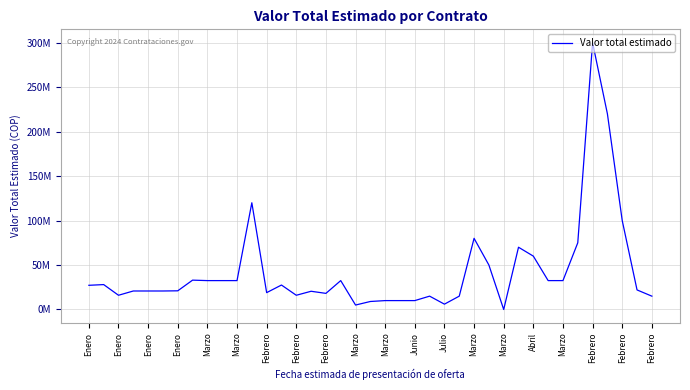

What is the difference between the maximum and minimum values?

300000000